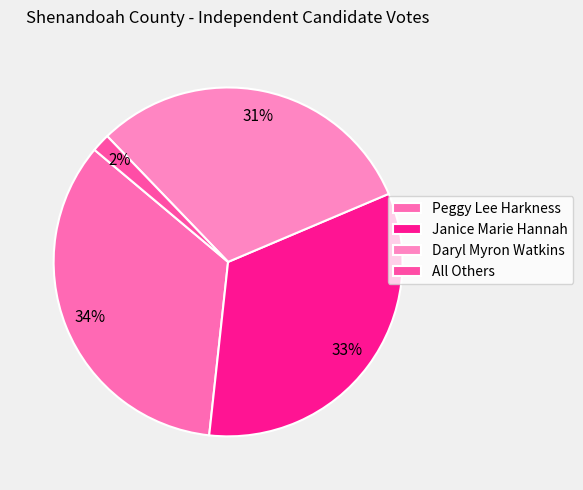

Rank the categories by value from lowest to highest.

All Others, Daryl Myron Watkins, Janice Marie Hannah, Peggy Lee Harkness